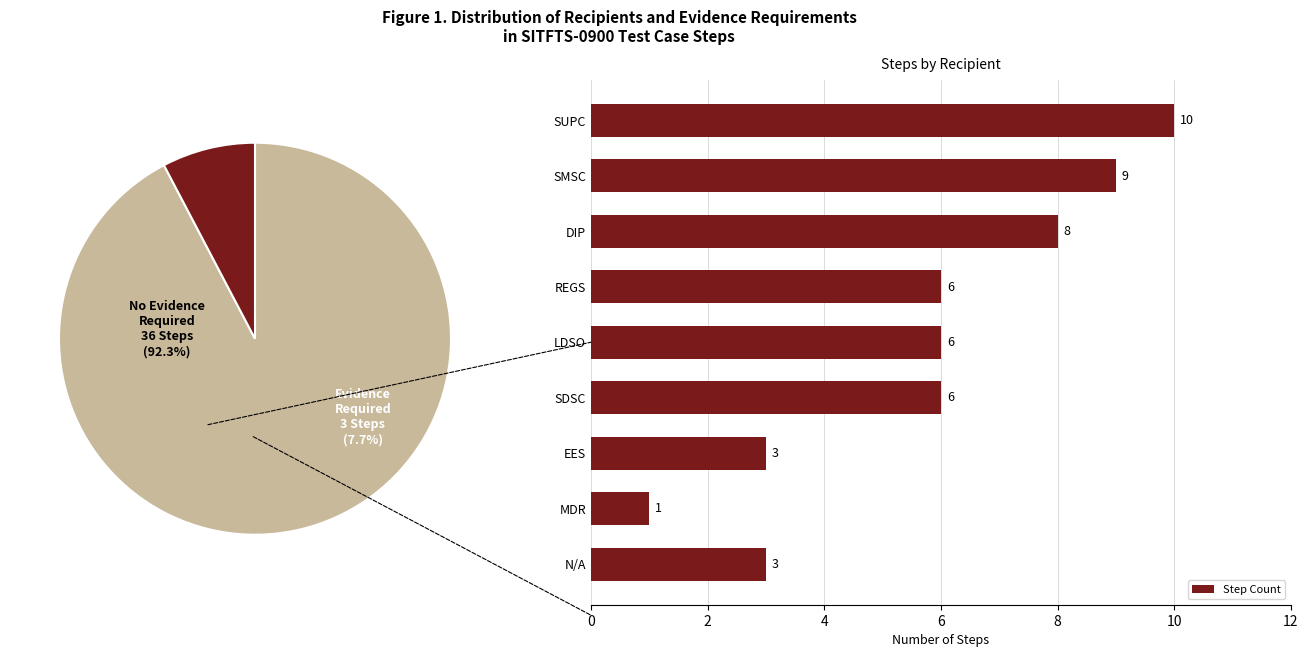

How many Step Count values are between 3 and 8?

6